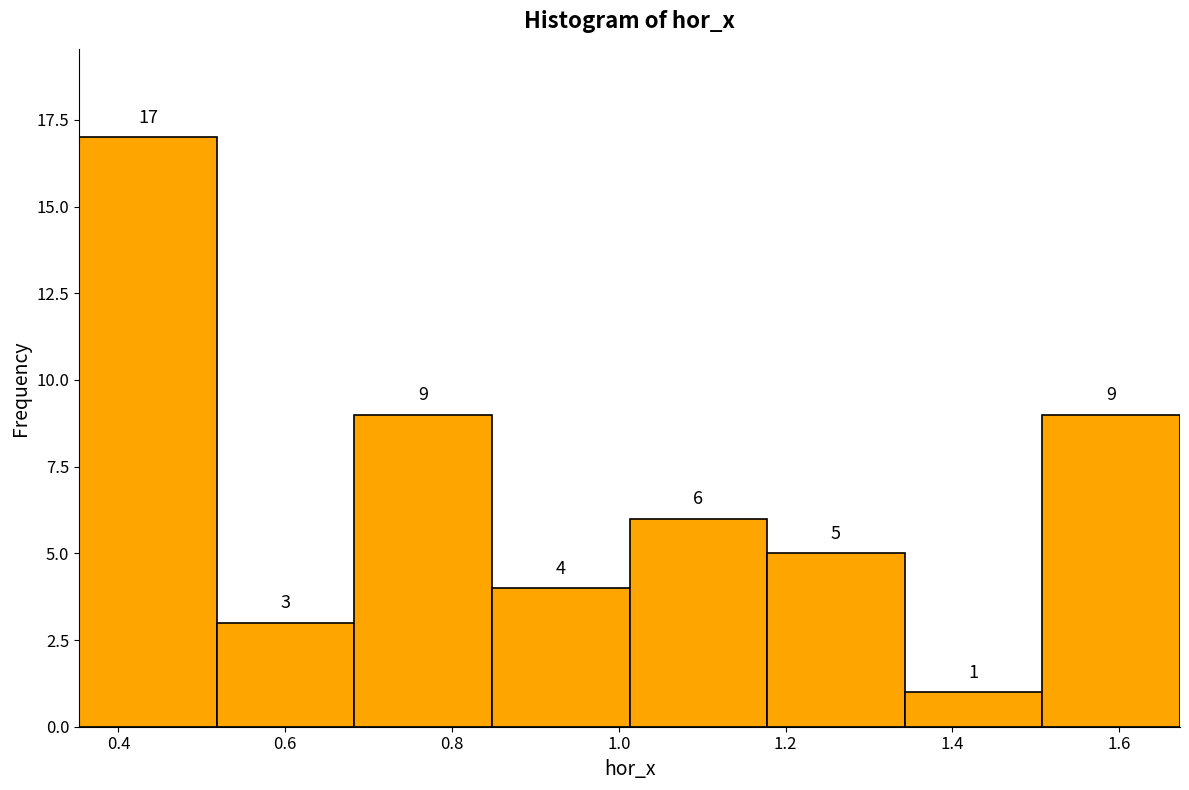

Reading left to right, transcribe this chart: for each bar, give the range it covers on the x-axis and its height. The bar edges are not printed on the chart, so give them approximately, as read against the axis.

0.36 to 0.52: 17
0.52 to 0.68: 3
0.68 to 0.84: 9
0.84 to 1.02: 4
1.02 to 1.18: 6
1.18 to 1.34: 5
1.34 to 1.50: 1
1.50 to 1.68: 9